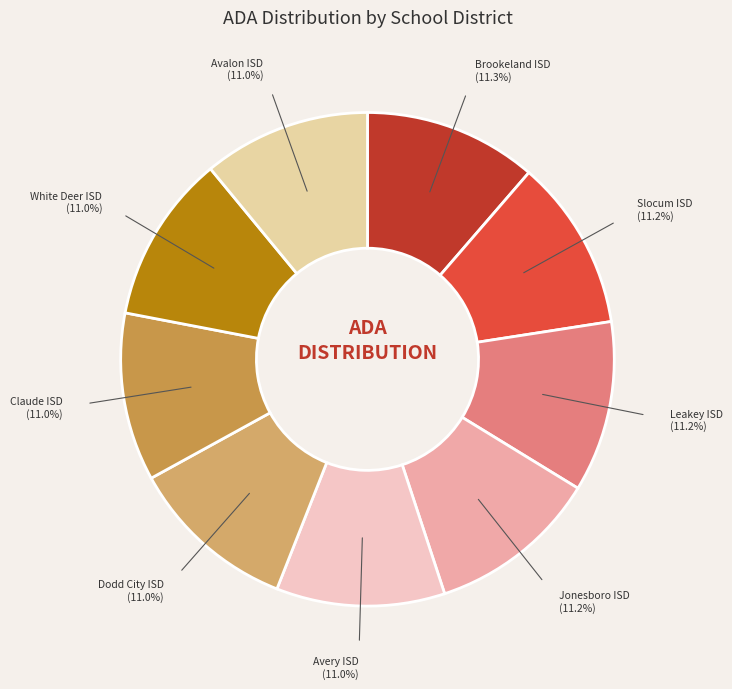

Count the number of slices in the pie.

9